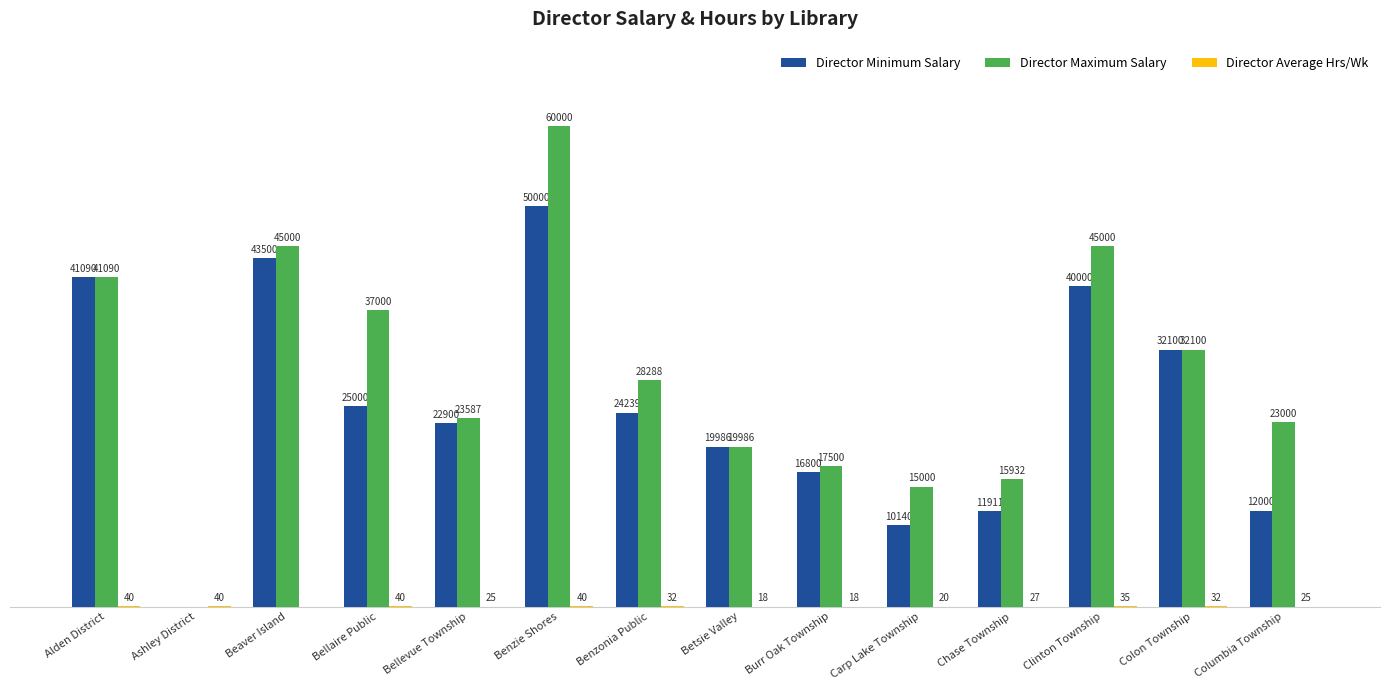

Are the bars grouped side by side (vs. stacked)?

Yes